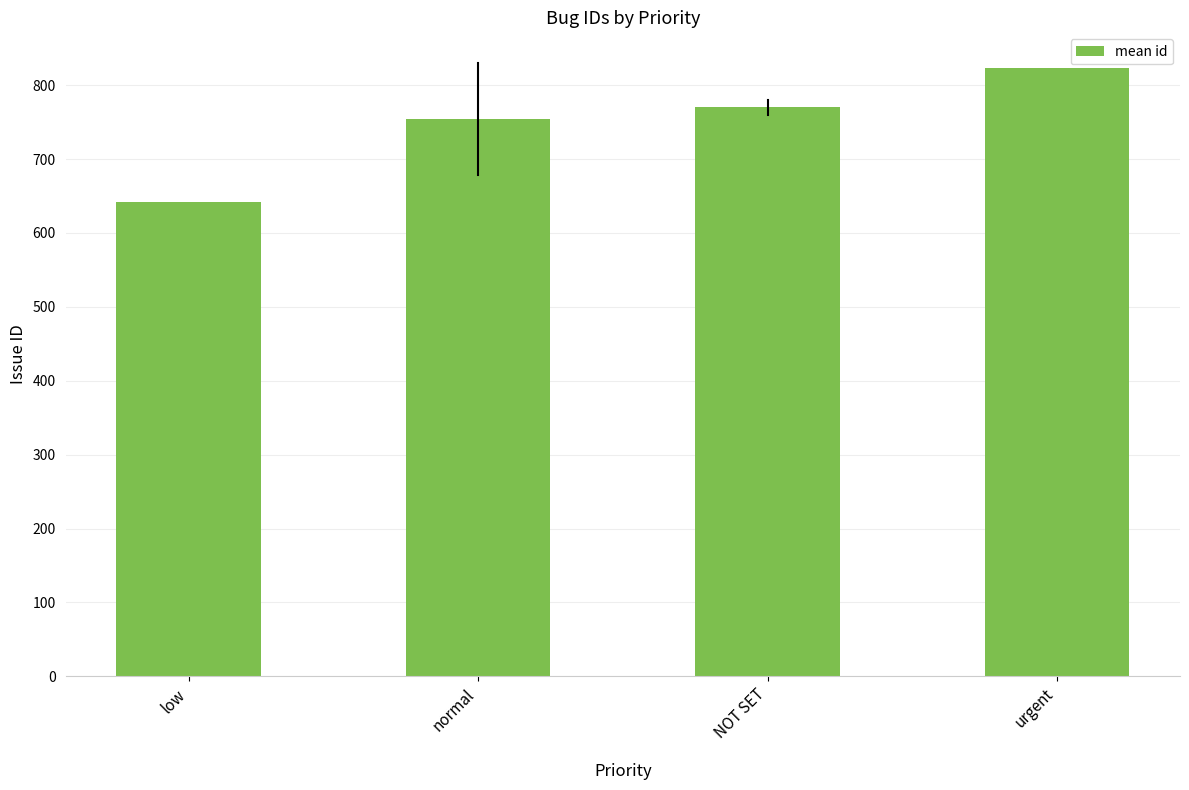

Reading right to left, transcribe all the data shown in this chart.

823.0	770.0	754.2	642.0